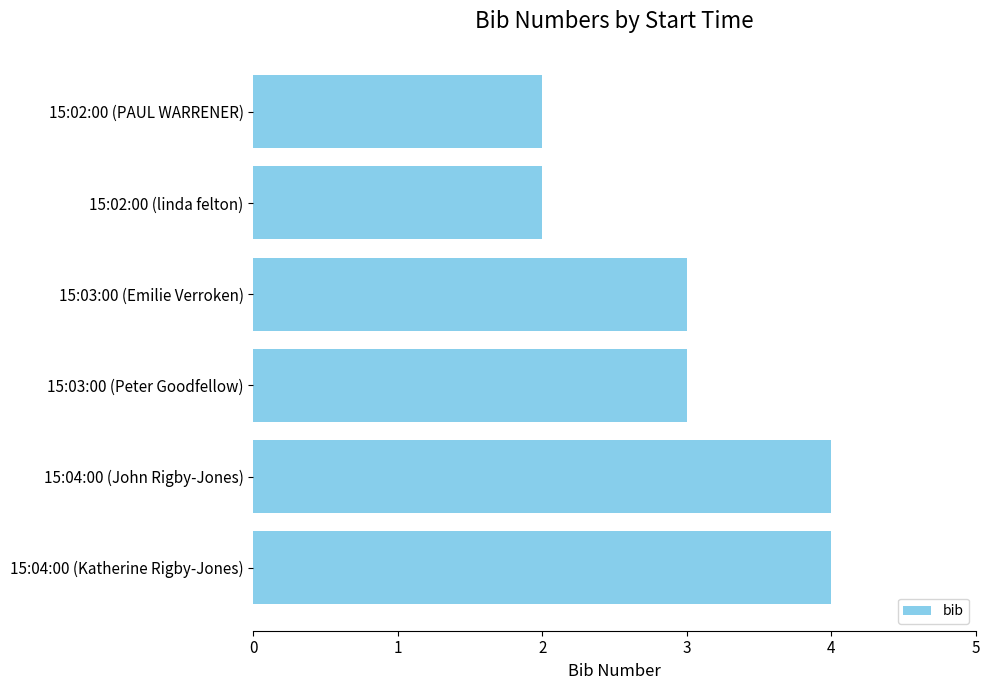

The chart shows a value of 4 at 15:04:00 (Katherine Rigby-Jones). True or false?

True